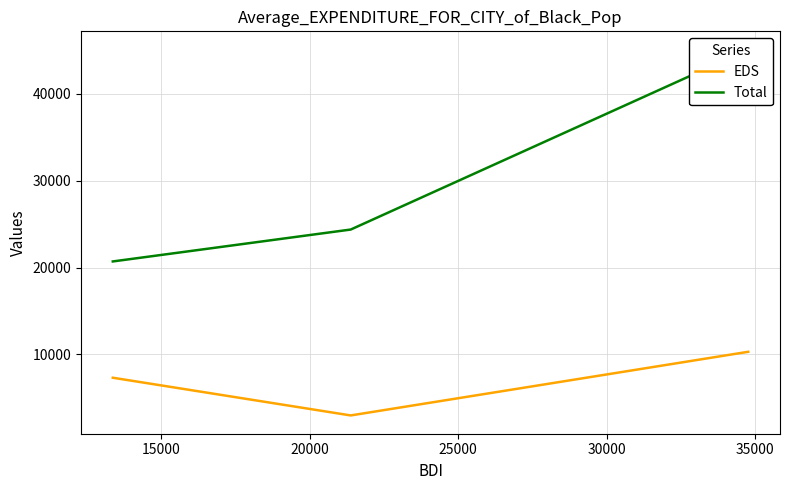

Reading right to left, transcribe all the data shown in this chart.

EDS: 10306.1	2984.2	7321.8
Total: 45069.6	24369.4	20700.2